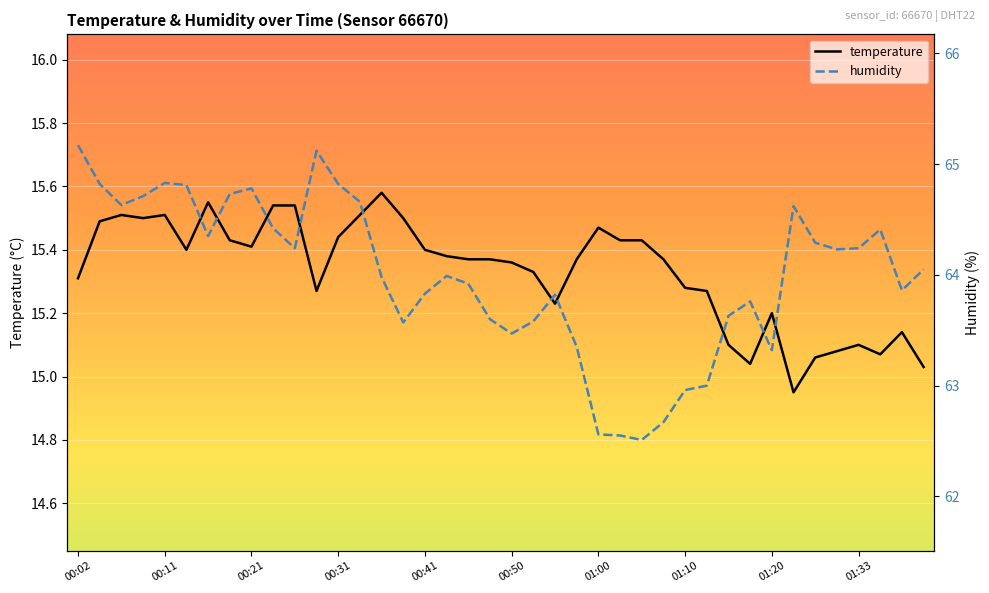

What is the difference between the highest and lowest values at 00:02?

49.9